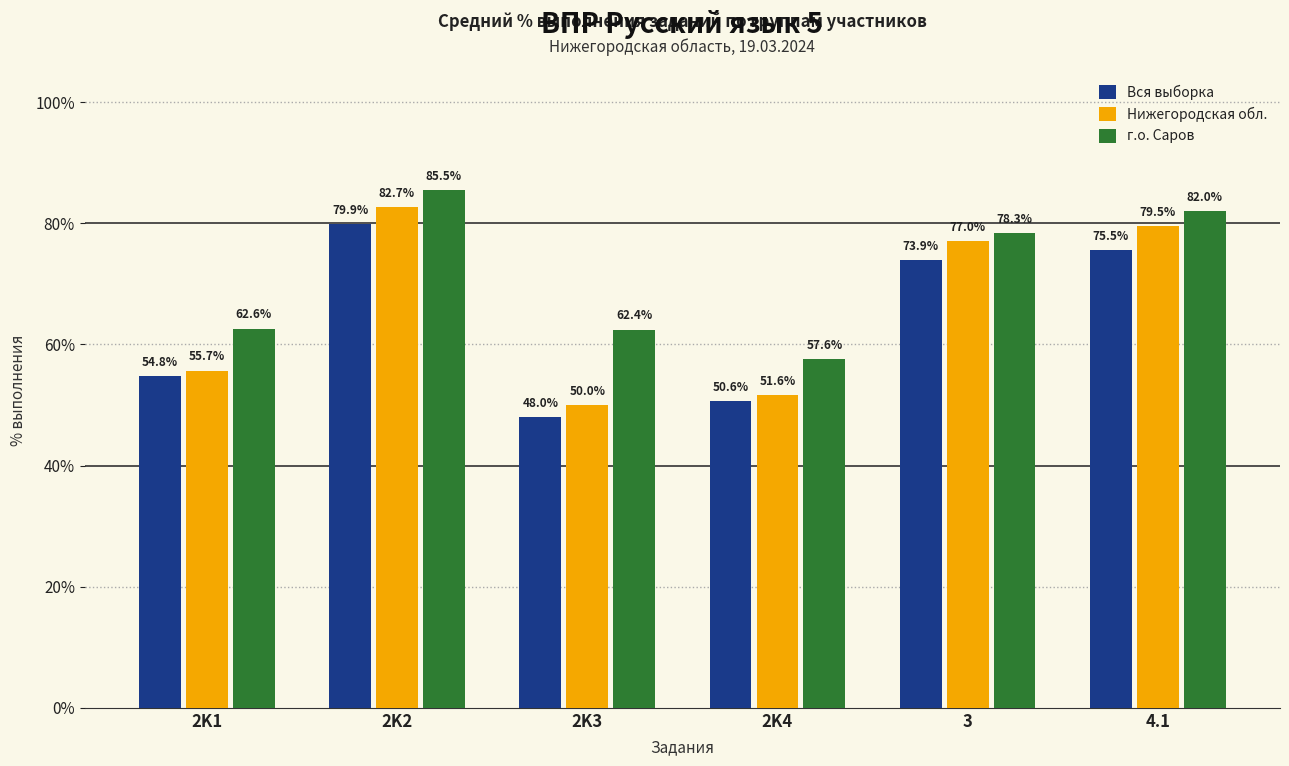

What value does the Нижегородская обл. series have at 2K1?

55.7